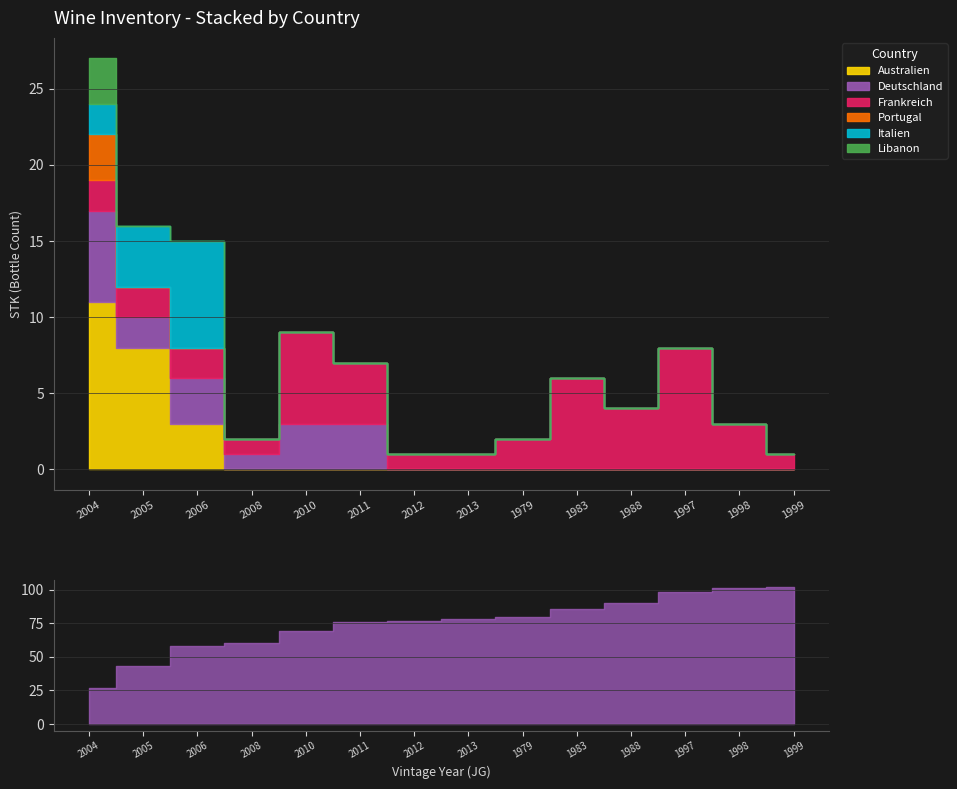

What is the total value across all series at 2010?

9